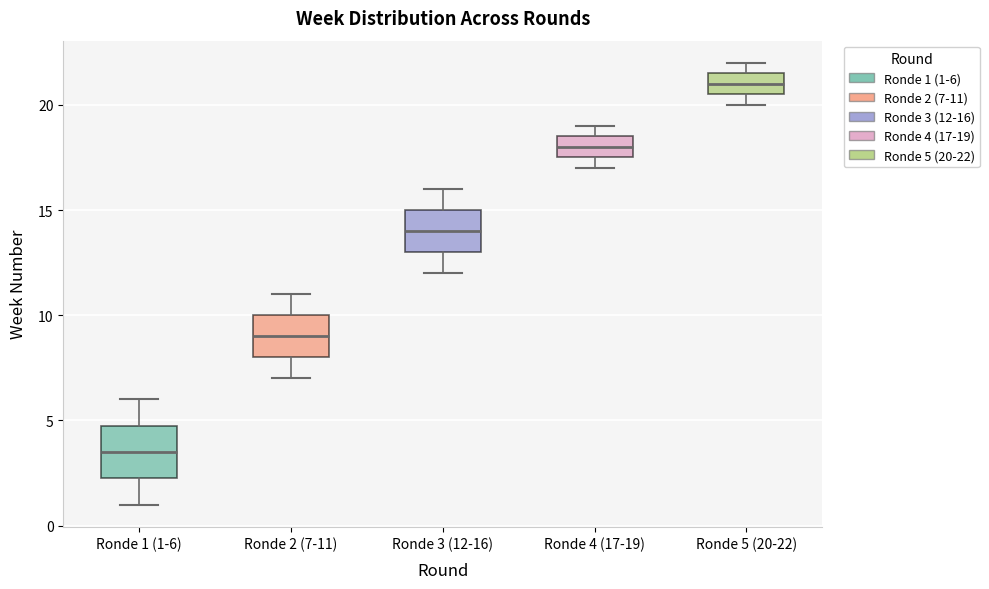

Reading left to right, read every box against the y-axis: the position of its median line, the range the box covers, and the ends of its whiskers. The values are not printed on the chart, so give them approximately, as read against the axis.

Ronde 1 (1-6): median 3.5, box 2.5 to 5.0, whiskers 1.0 to 6.0
Ronde 2 (7-11): median 9.0, box 8.0 to 10.0, whiskers 7.0 to 11.0
Ronde 3 (12-16): median 14.0, box 13.0 to 15.0, whiskers 12.0 to 16.0
Ronde 4 (17-19): median 18.0, box 17.5 to 18.5, whiskers 17.0 to 19.0
Ronde 5 (20-22): median 21.0, box 20.5 to 21.5, whiskers 20.0 to 22.0